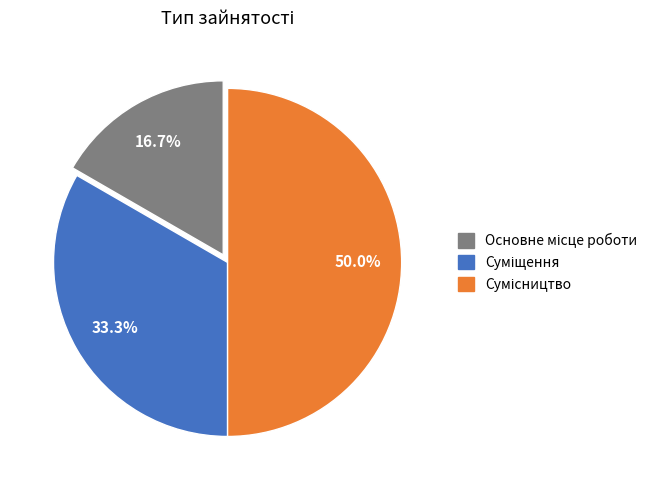

Which category has the biggest portion of the pie?

Сумісництво